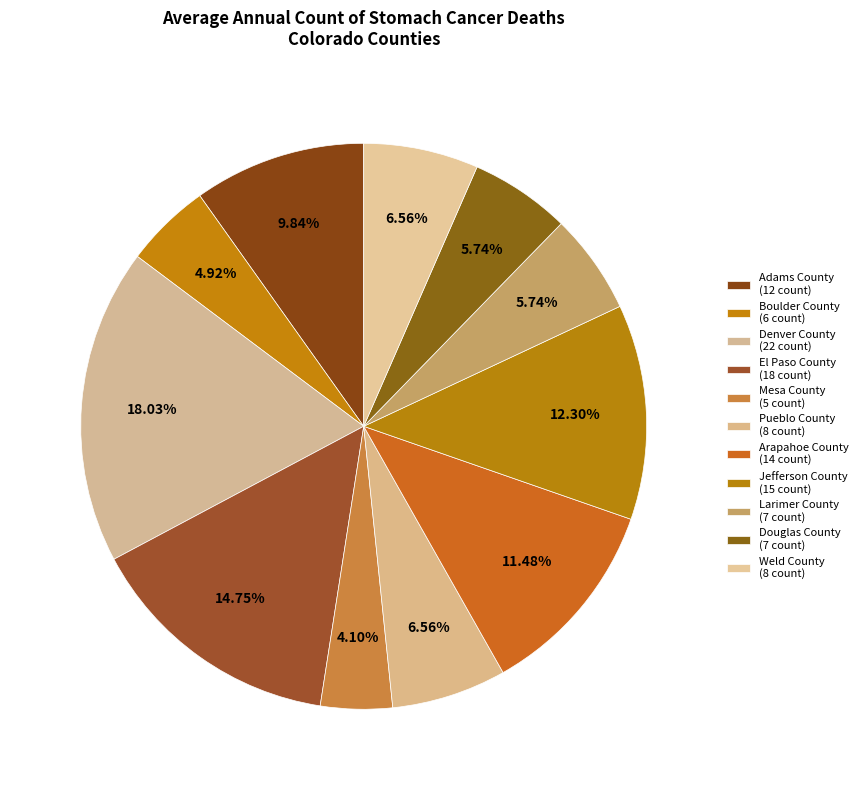

What is the change in value from Adams County to Jefferson County?

+3